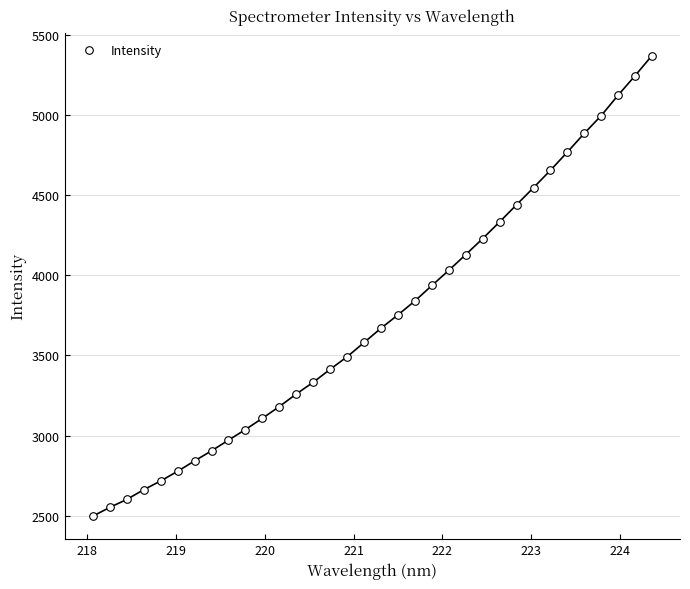

What is the range of X values (max minus min)?

6.3